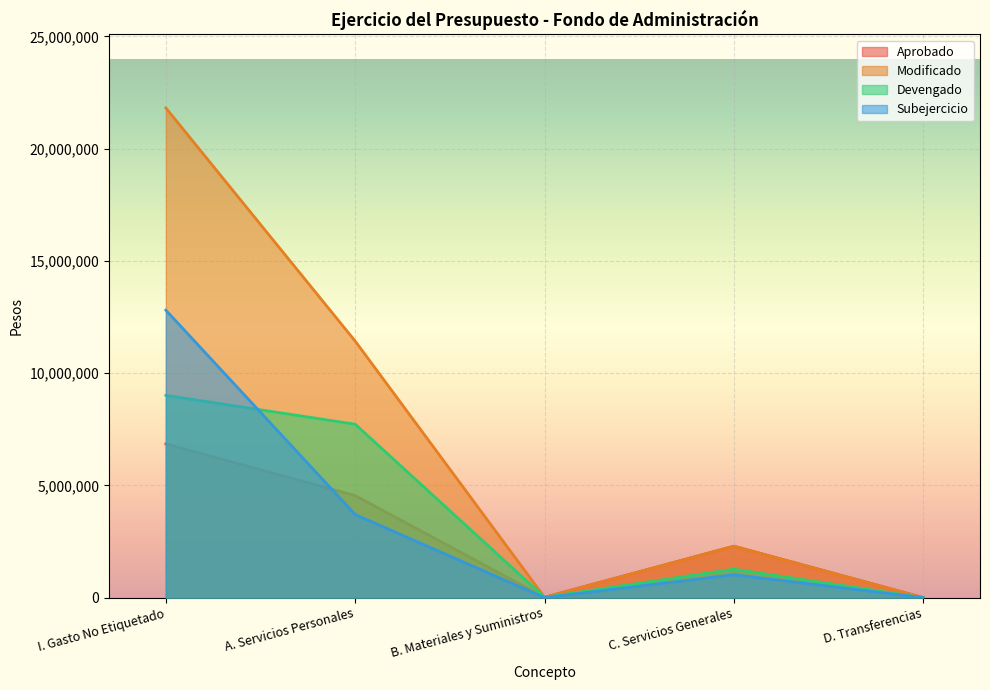

Which category has the highest value in the Subejercicio series?

I. Gasto No Etiquetado